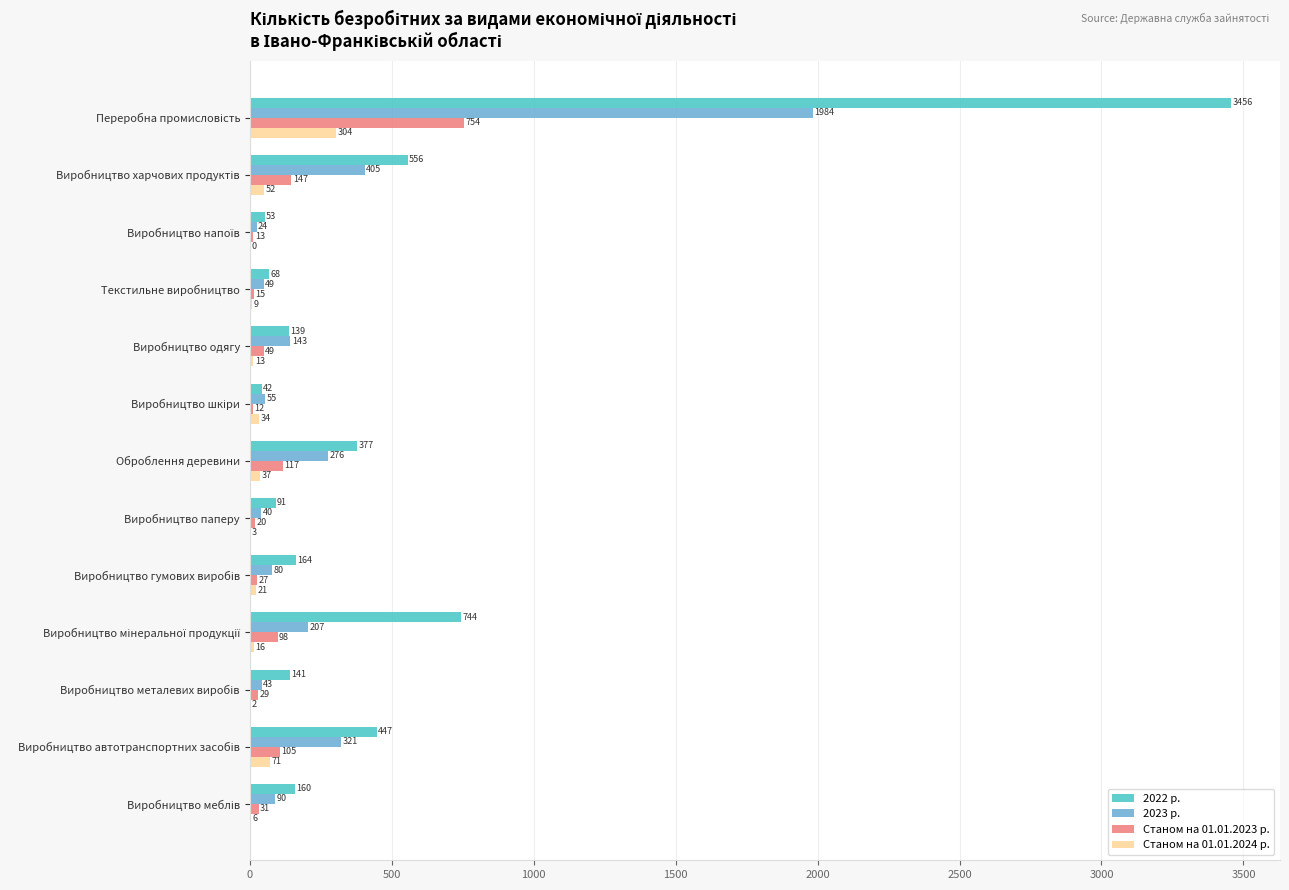

Which series has the widest spread of values?

2022 р.